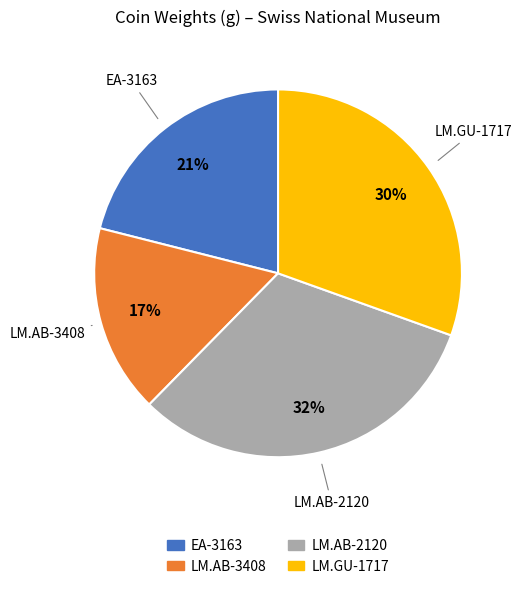

What is the largest slice in the pie chart?

LM.AB-2120